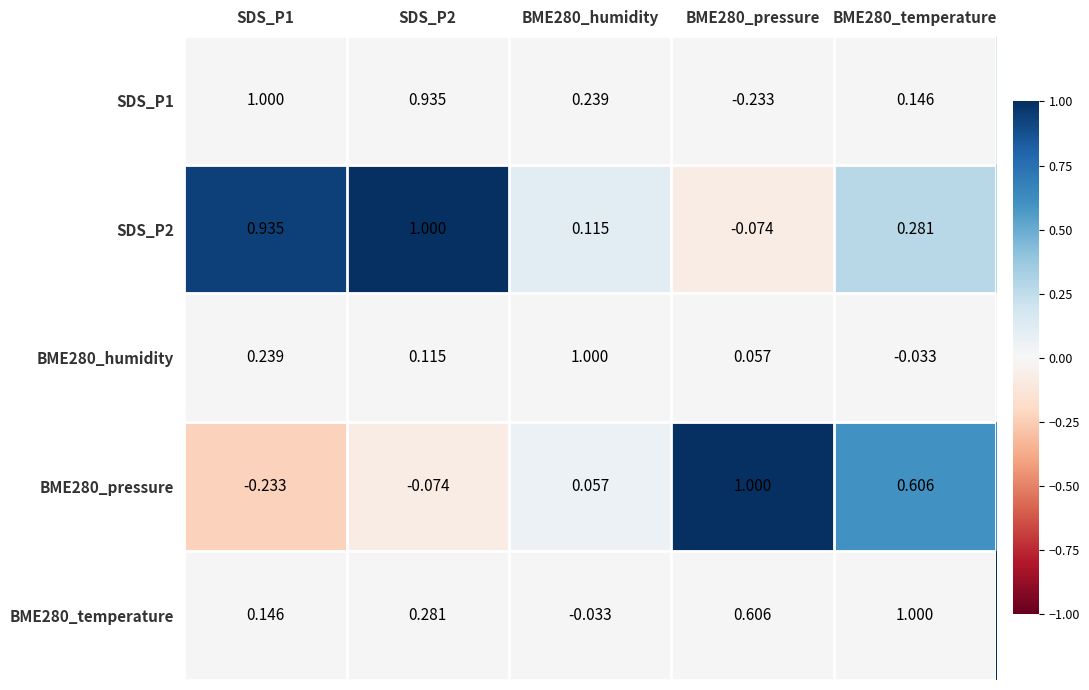

Is the value of SDS_P1 at BME280_temperature greater than the value of SDS_P2 at SDS_P2?

No